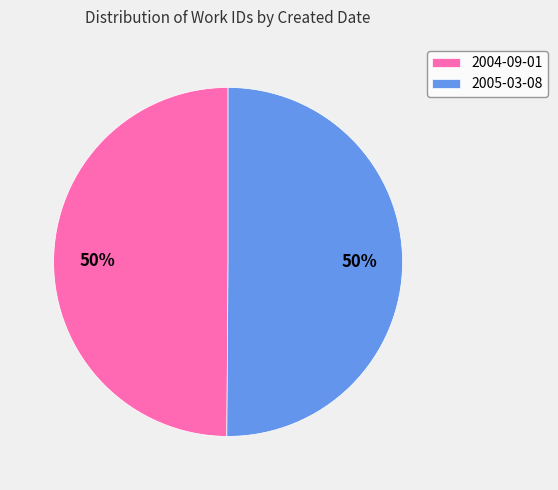

Is it true that 2004-09-01 is 56% of the pie?

False